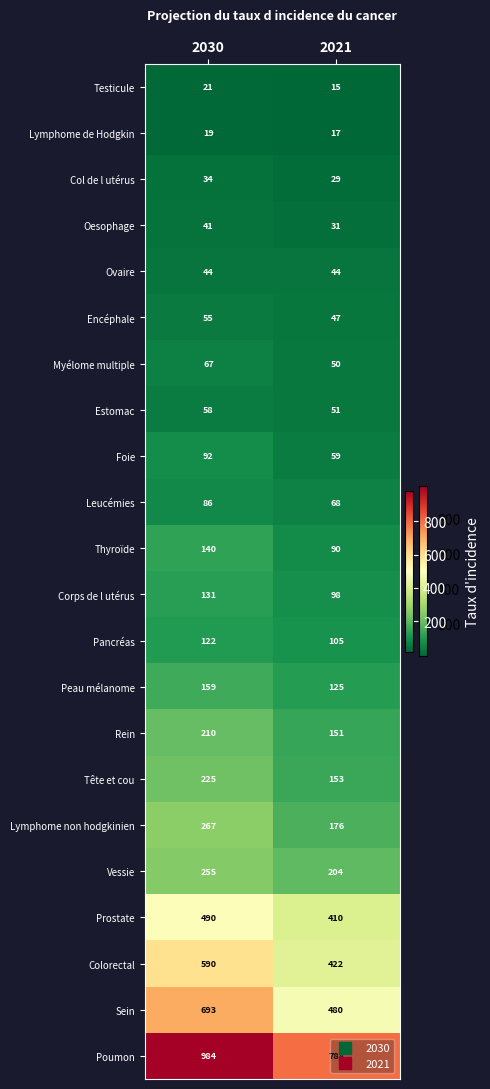

Read the Oesophage value at 2021, to the nearest 5.

30